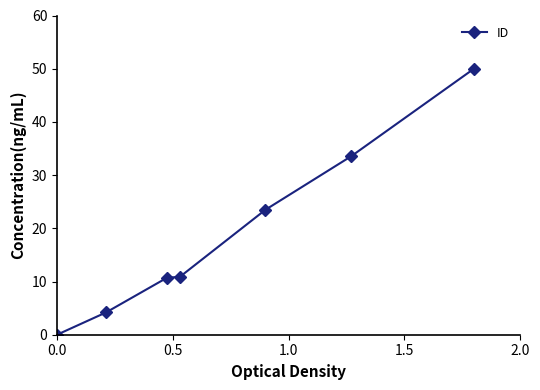

What is the value of the 2nd point from the left?

4.2